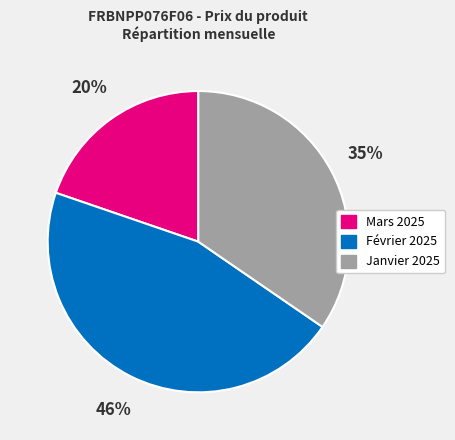

Count the number of slices in the pie.

3